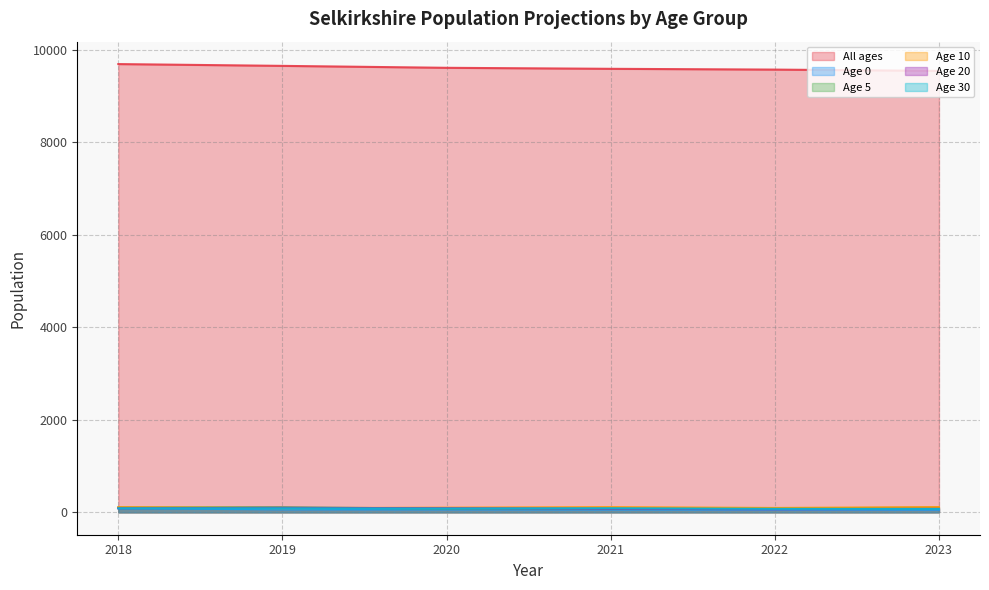

At which category does Age 20 reach its first local peak?

2019